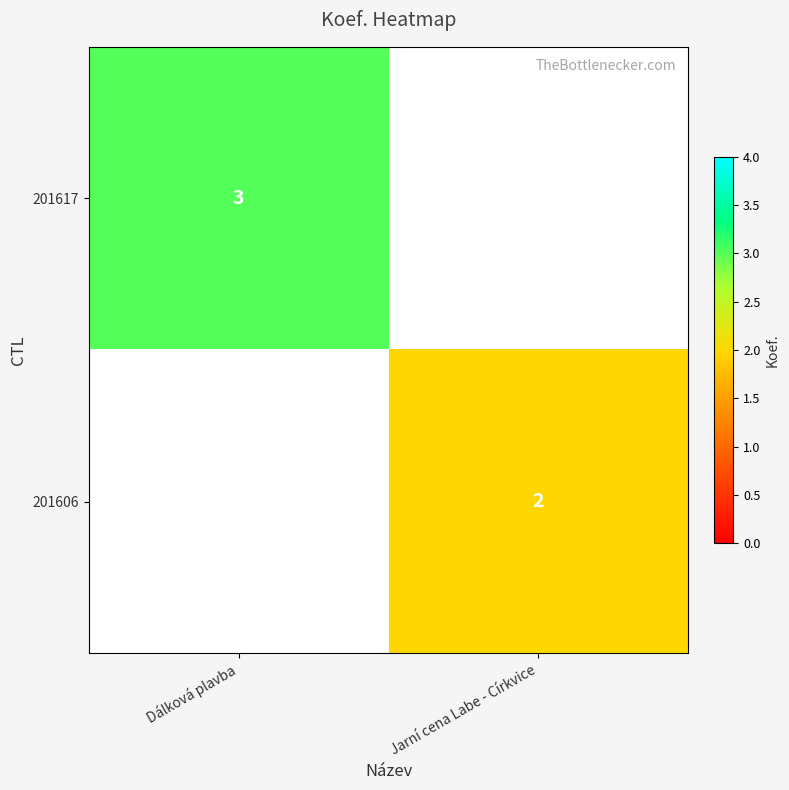

True or false: 201617 has a value of 4 at Dálková plavba.

False